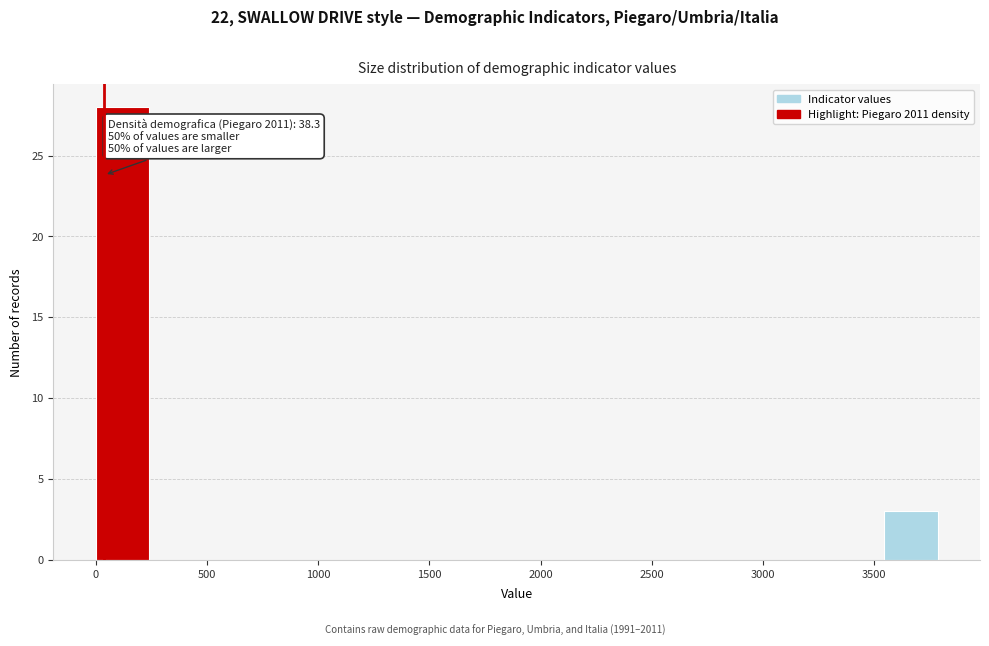

Which range on the x-axis has the tallest bar?

0 to 250